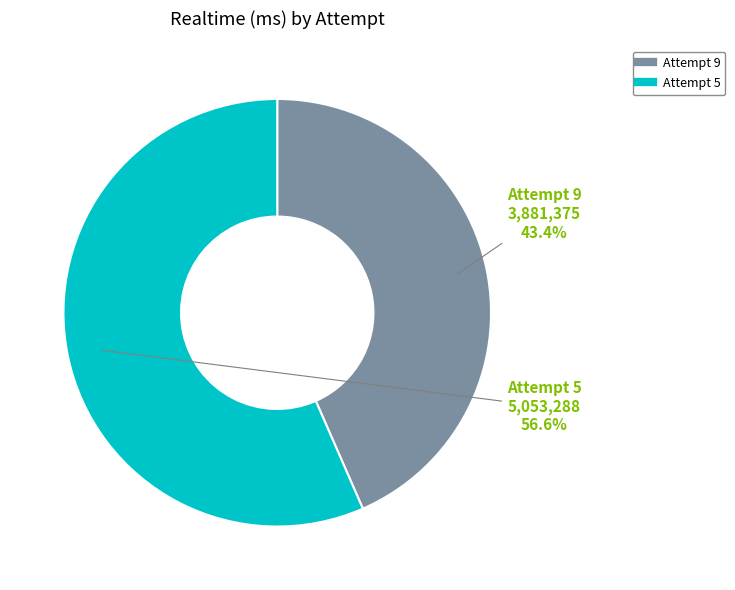

What percentage is the Attempt 5 slice, to the nearest percent?

57%